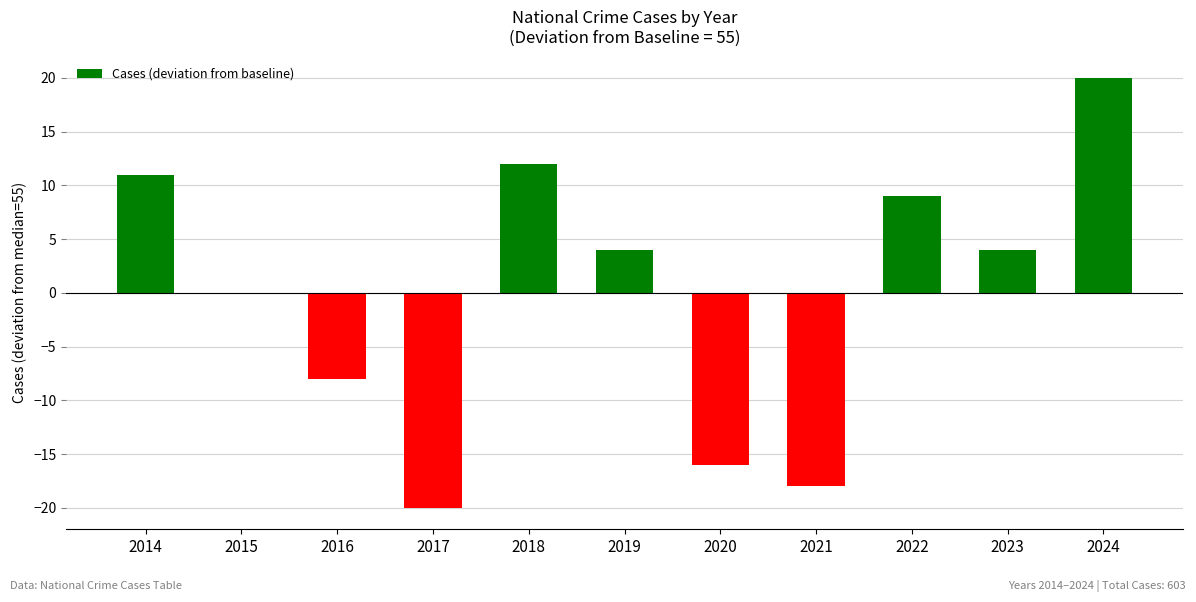

What is the greatest value displayed?

20